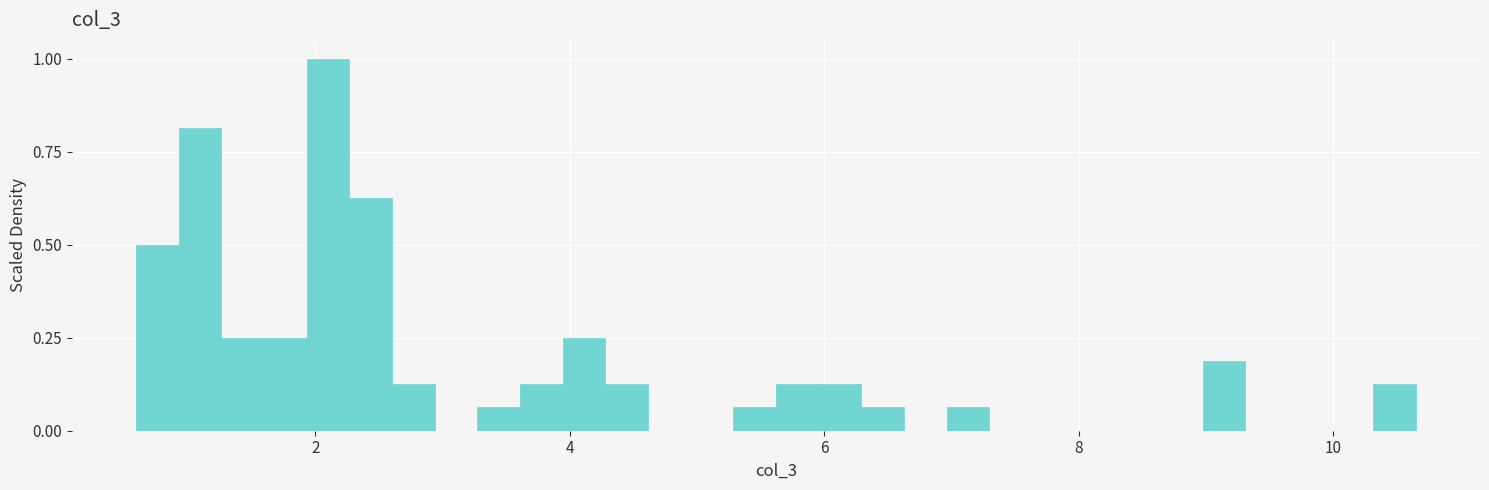

Around what value on the x-axis is the tallest bar? Give the approximate position of its centre, as read against the axis.

2.2